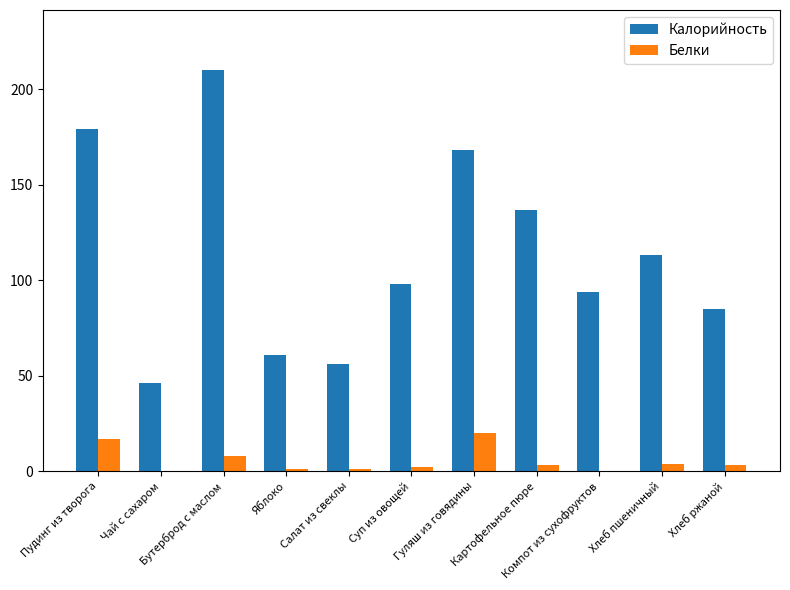

What is the sum of all Калорийность values?

1247